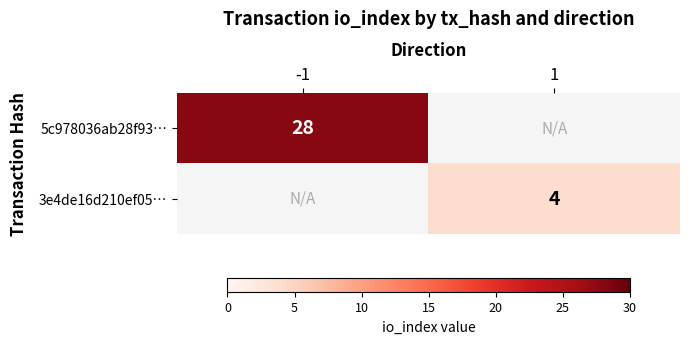

Is the value of 5c978036ab28f93… at -1 greater than the value of 3e4de16d210ef05… at 1?

Yes